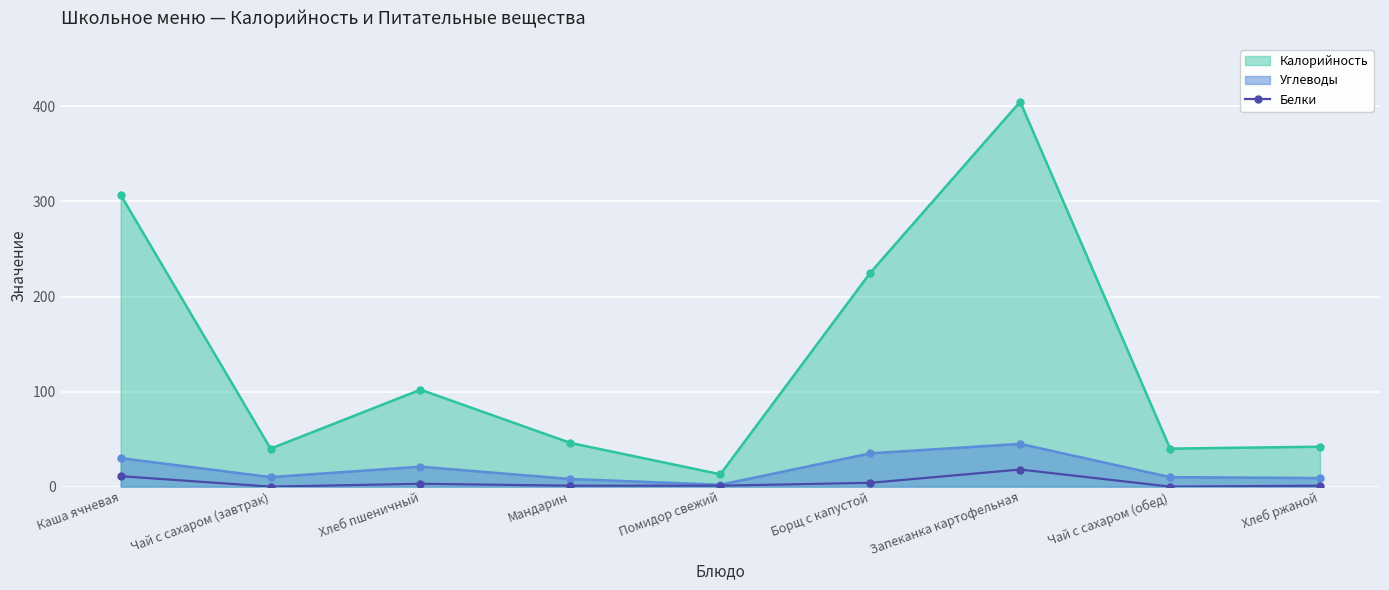

Which label corresponds to the smallest value in the chart?

Чай с сахаром (завтрак)